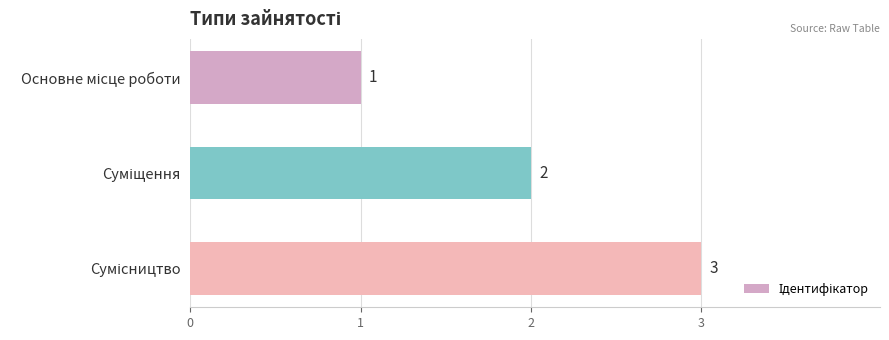

How many values are between 1 and 3?

3